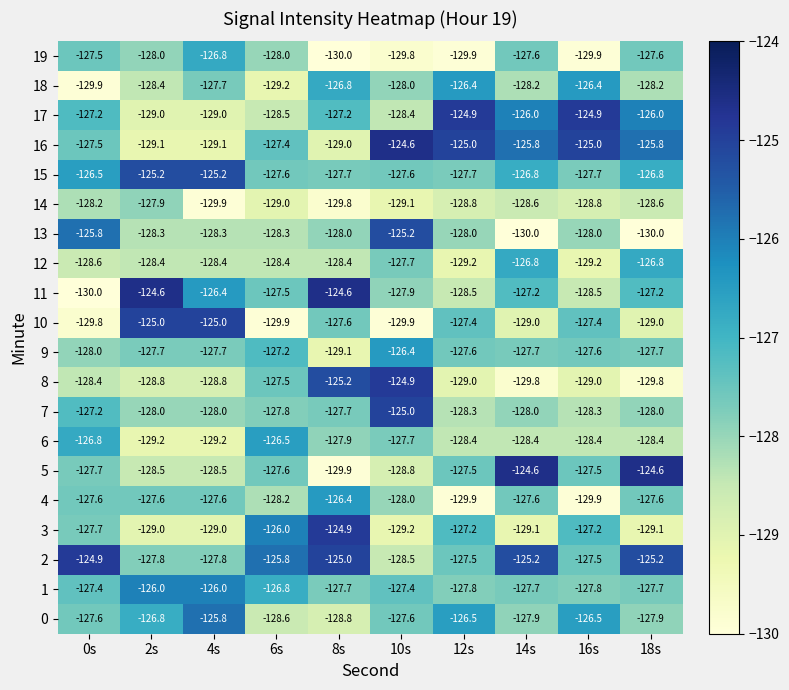

At which label is 9 closest to -127?

6s